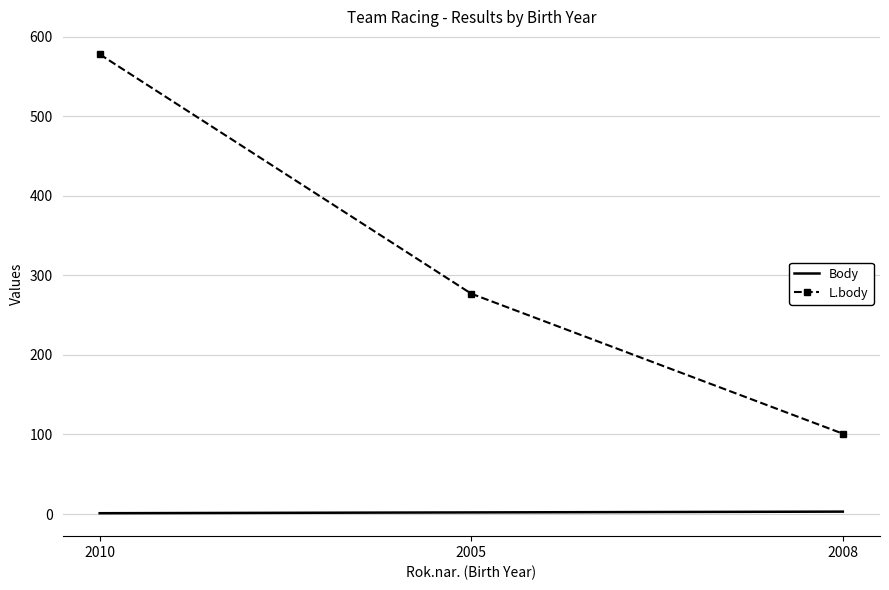

What position from the left is 2005?

2